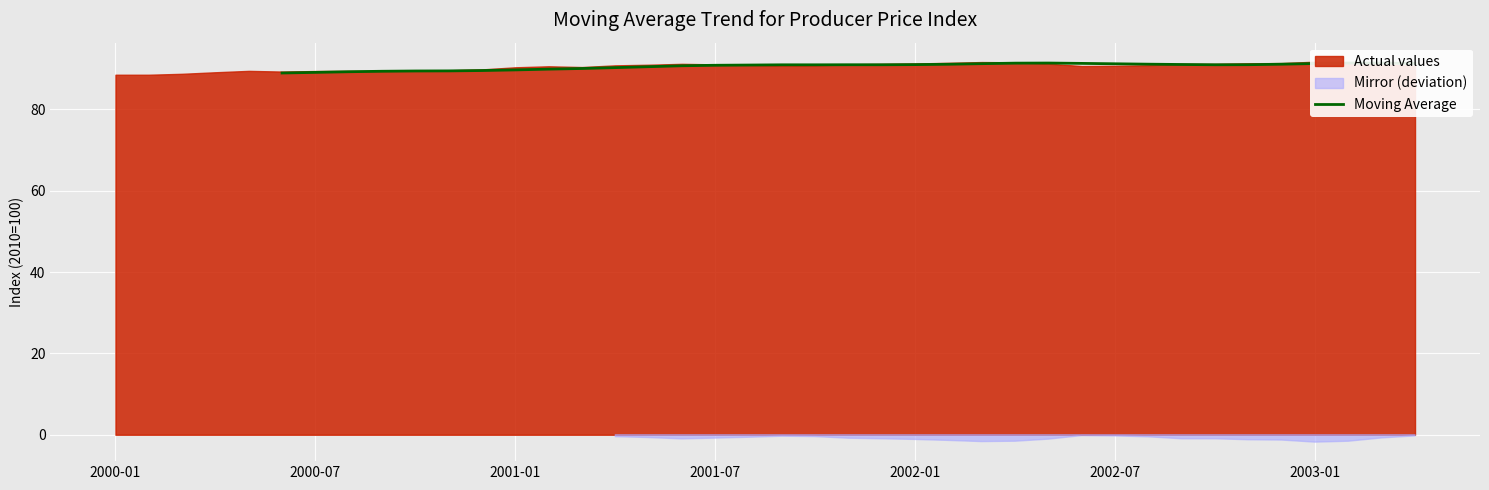

What is the difference between the maximum and second lowest values?

2.3